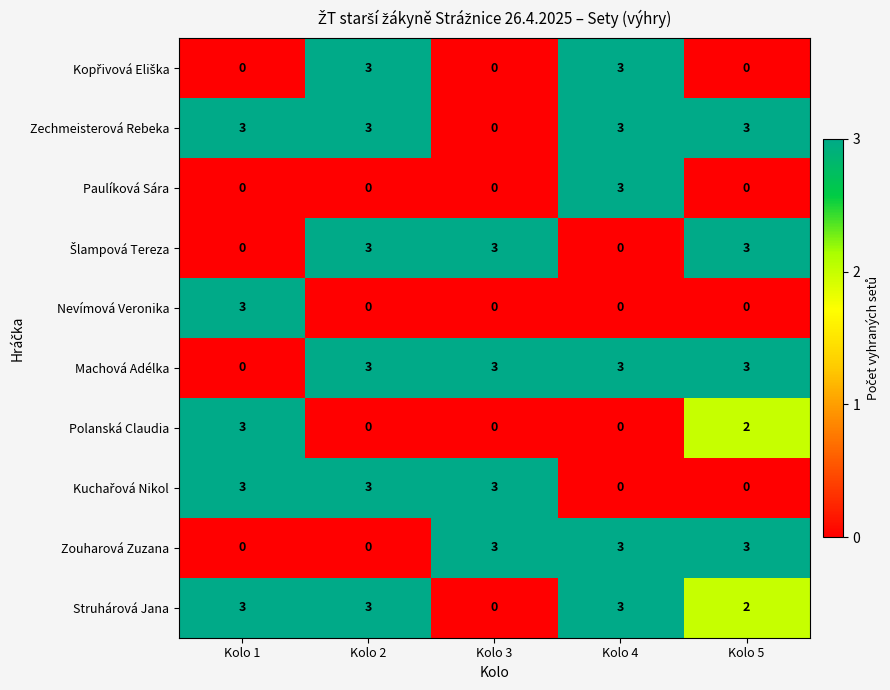

At which label does Machová Adélka reach its minimum?

Kolo 1